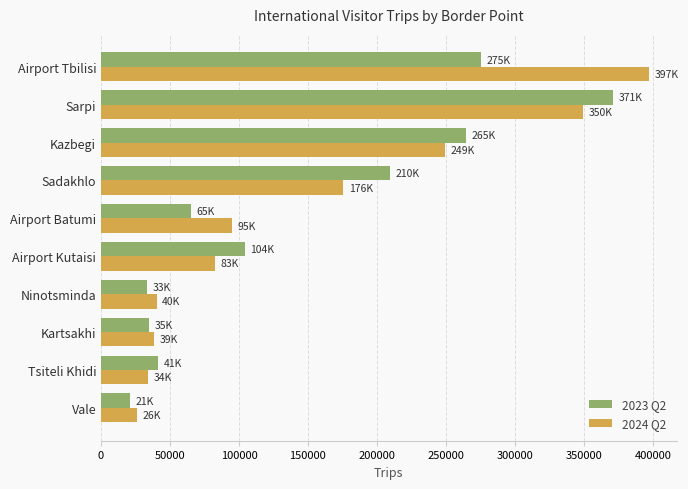

What is the difference between the maximum and minimum values in the 2023 Q2 series?

350361